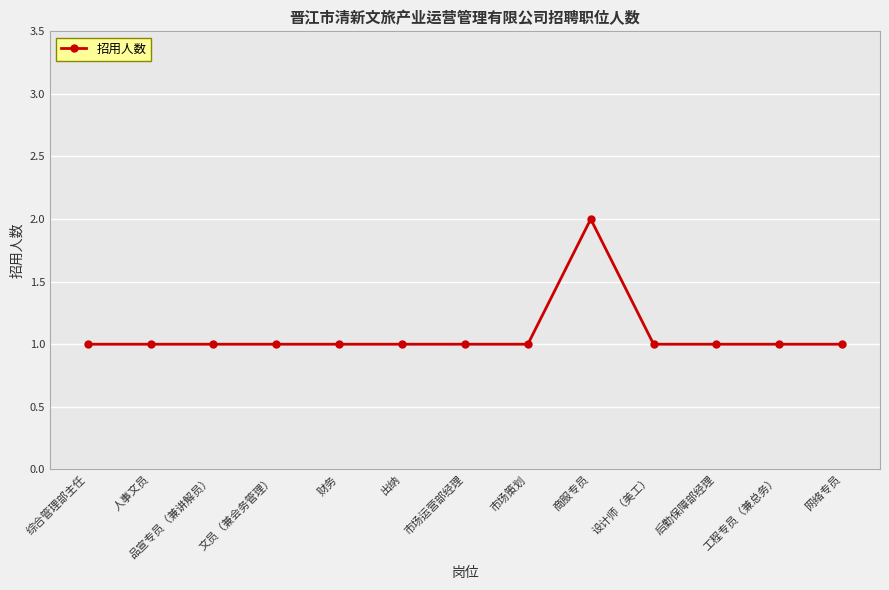

Which category has the highest value across all series?

商服专员